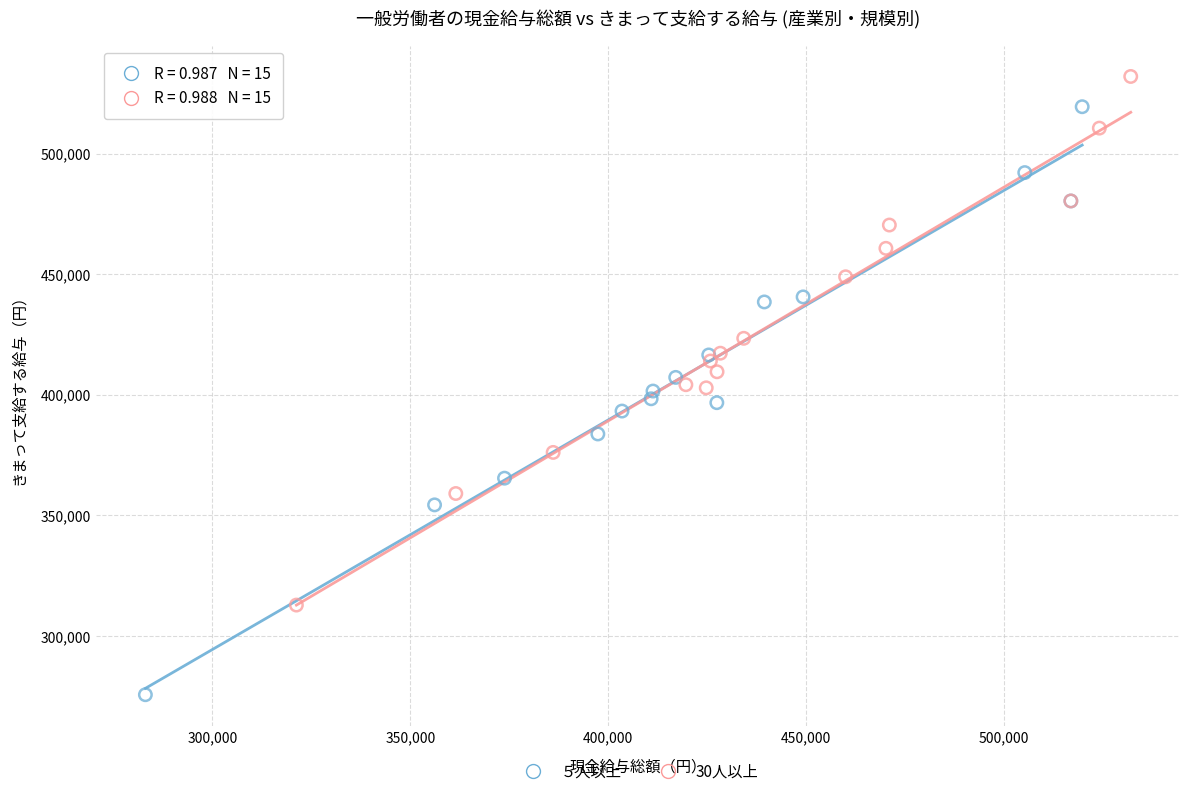

Which series has the largest Y range (max minus min)?

５人以上